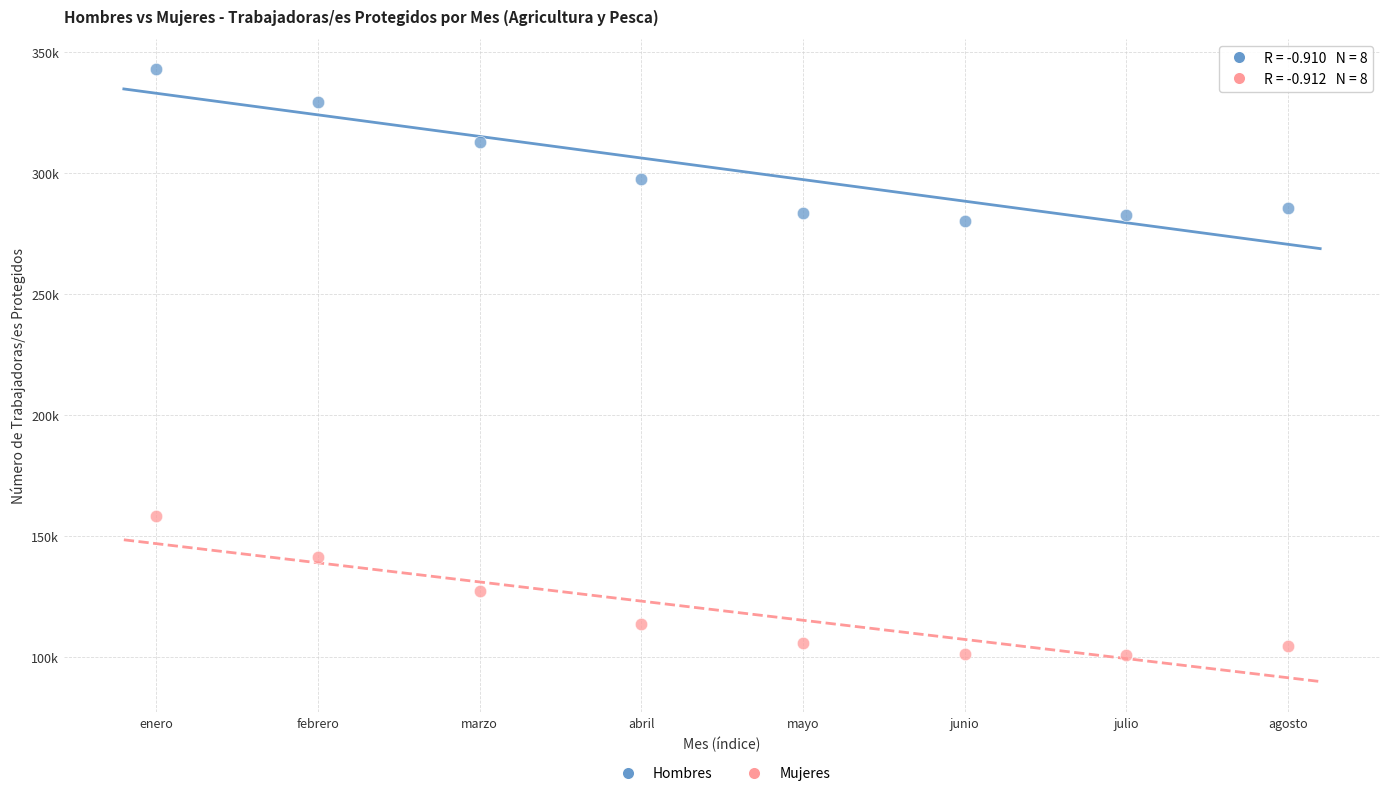

Which series reaches the minimum Y coordinate?

Mujeres